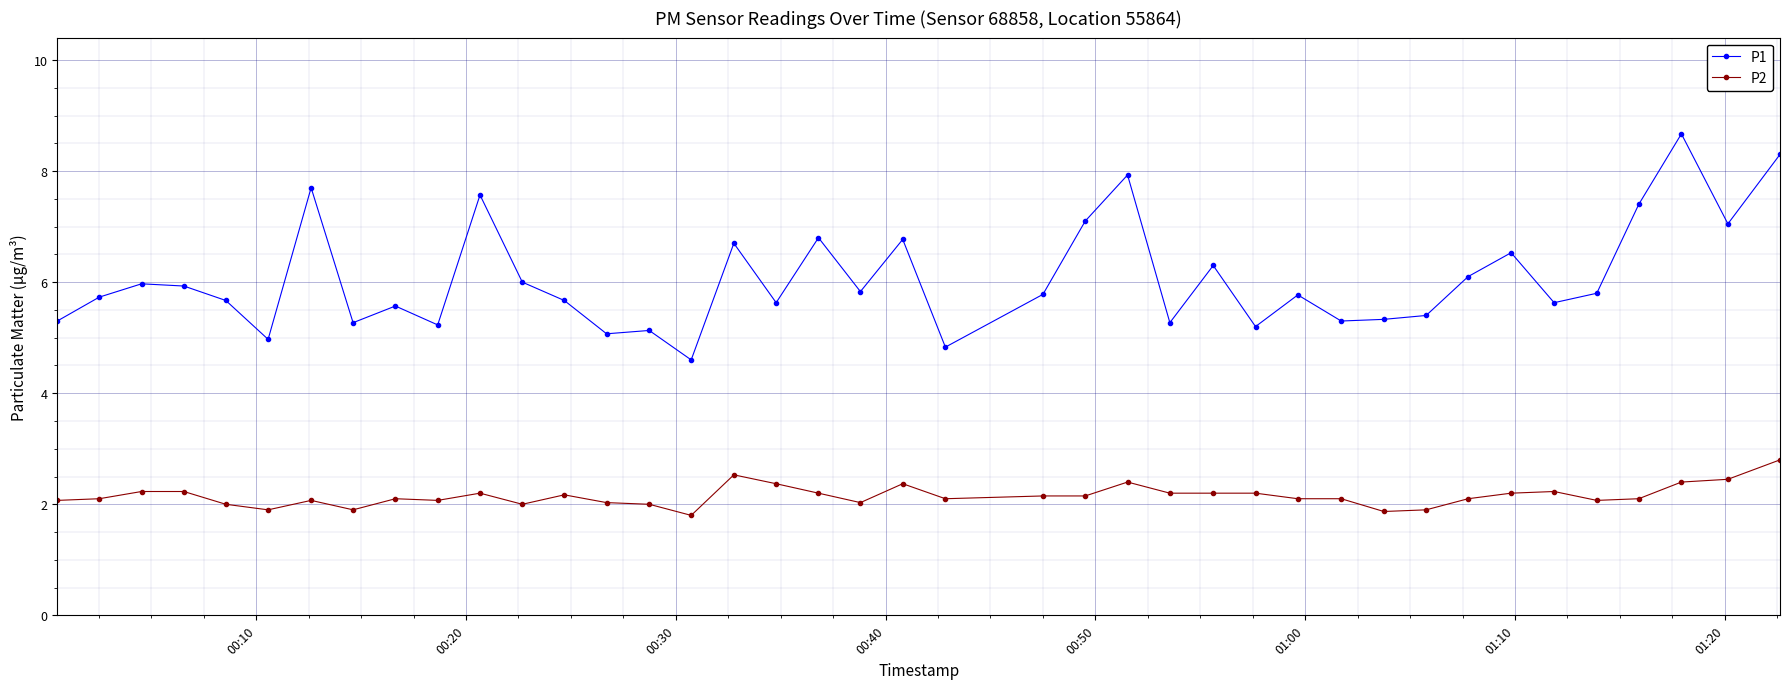

True or false: P1 has more than 2 points higher than both neighbors.

True